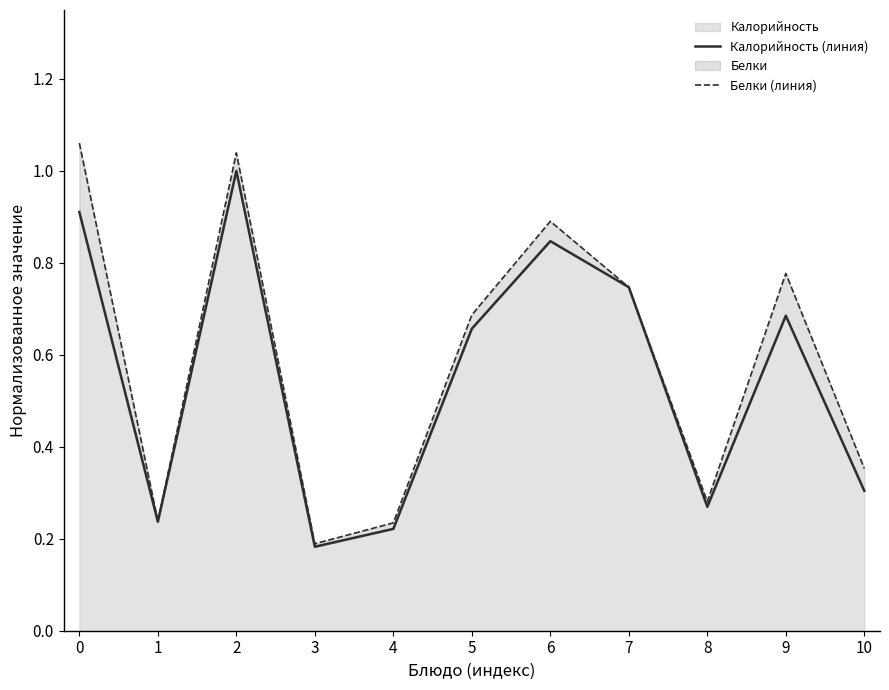

At which category does the chart reach its minimum across all series?

3